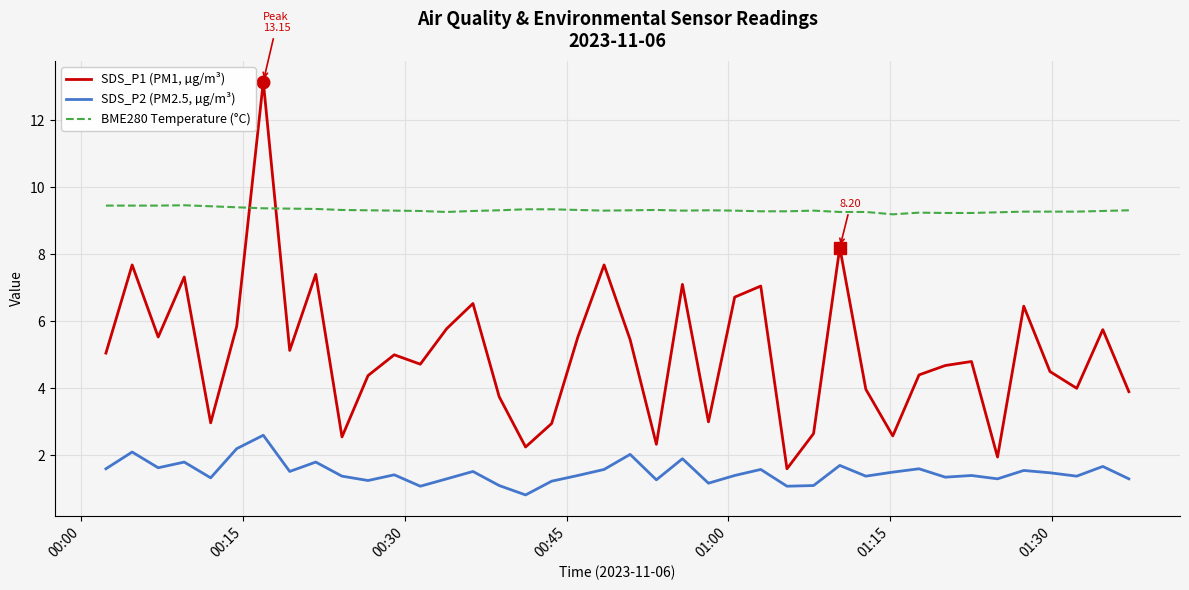

What are all the series names shown in the legend?

SDS_P1 (PM1, µg/m³), SDS_P2 (PM2.5, µg/m³), BME280 Temperature (°C)